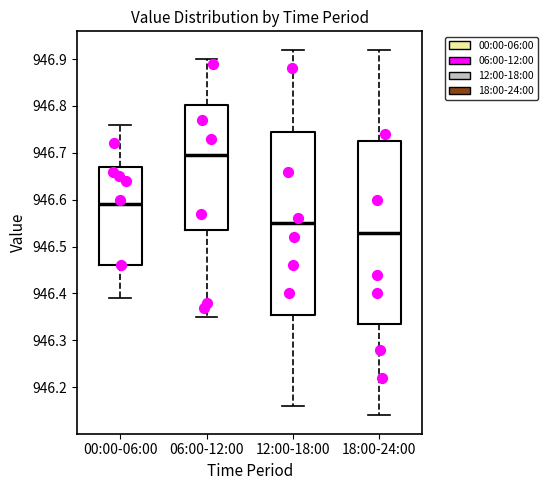

Which box's median line is the highest?

06:00-12:00